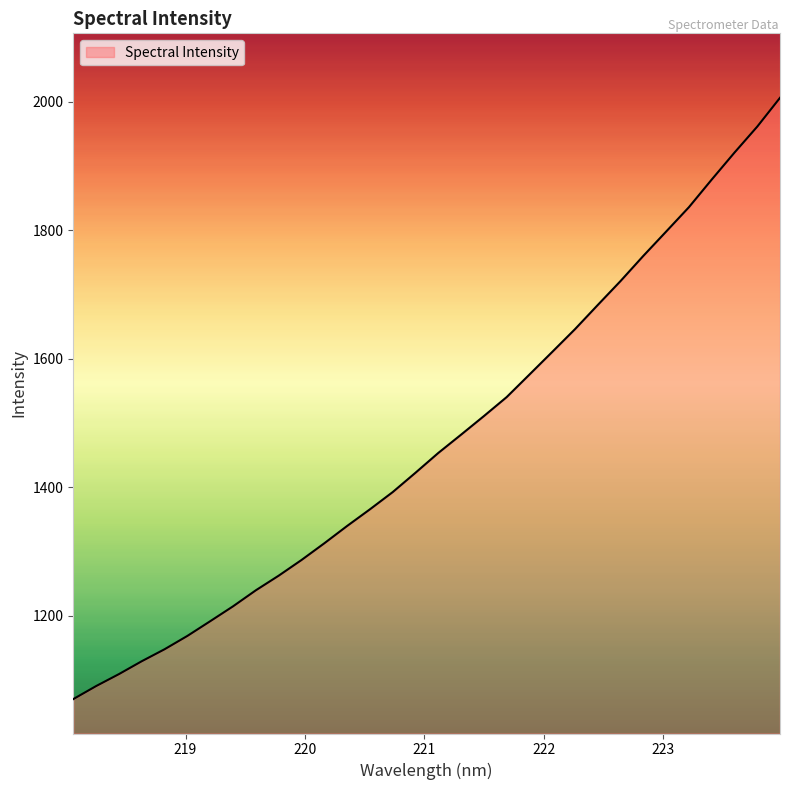

What is the minimum value shown in the chart?

1070.6